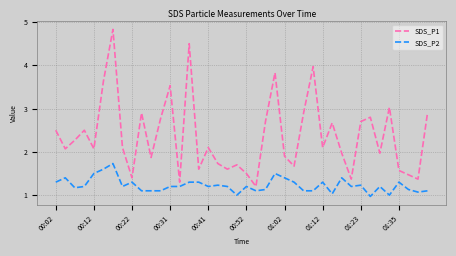

What is the maximum value for SDS_P1?

4.8